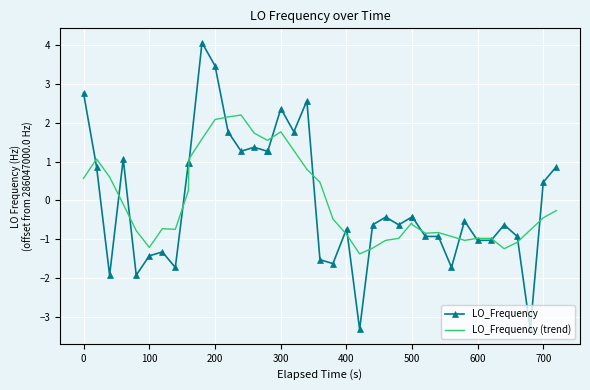

What is the maximum value shown in the chart?

4.1